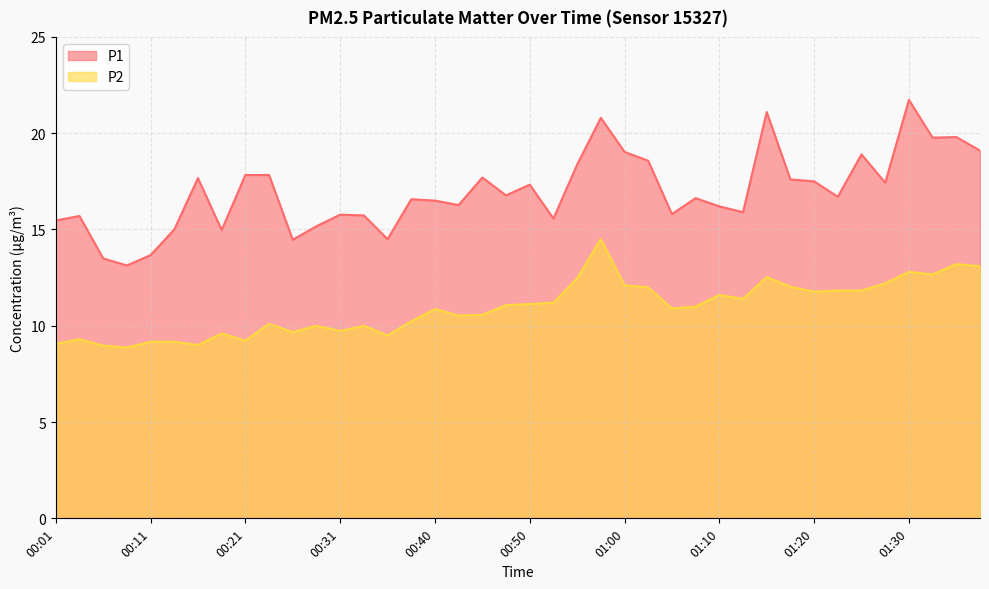

How many data points does each series have?

40